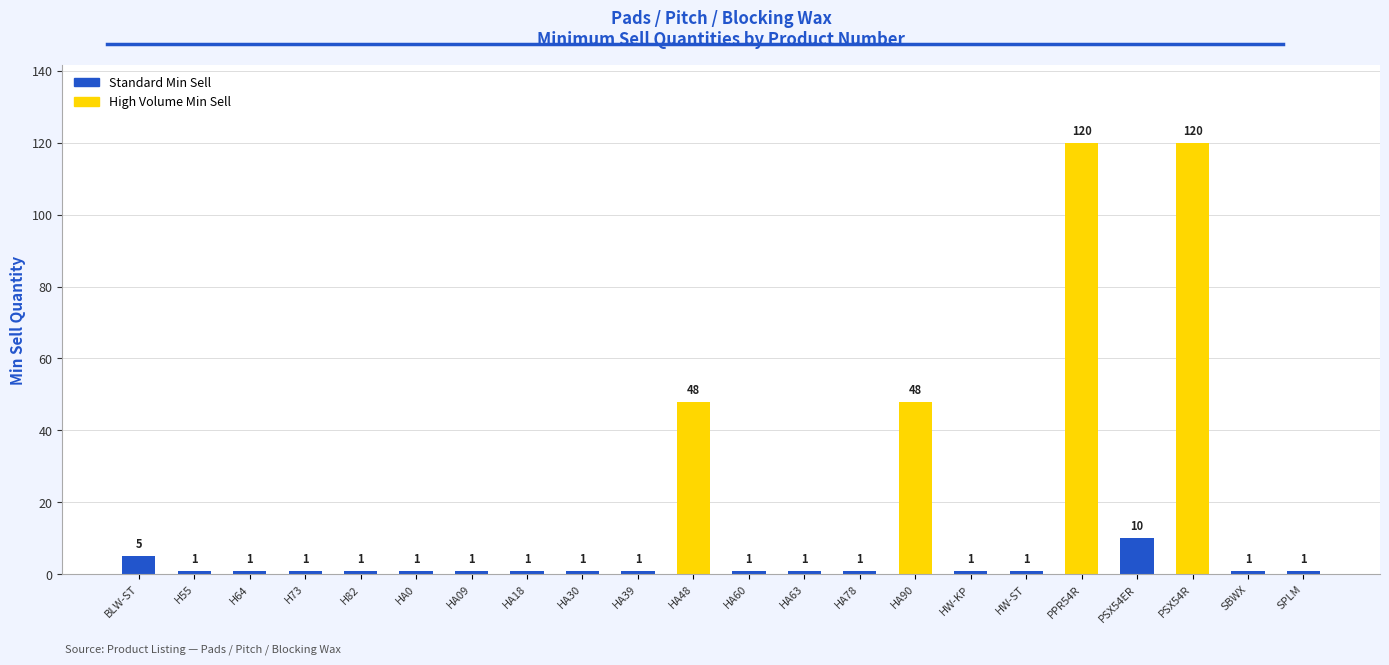

The chart shows a value of 1 at H73. True or false?

True